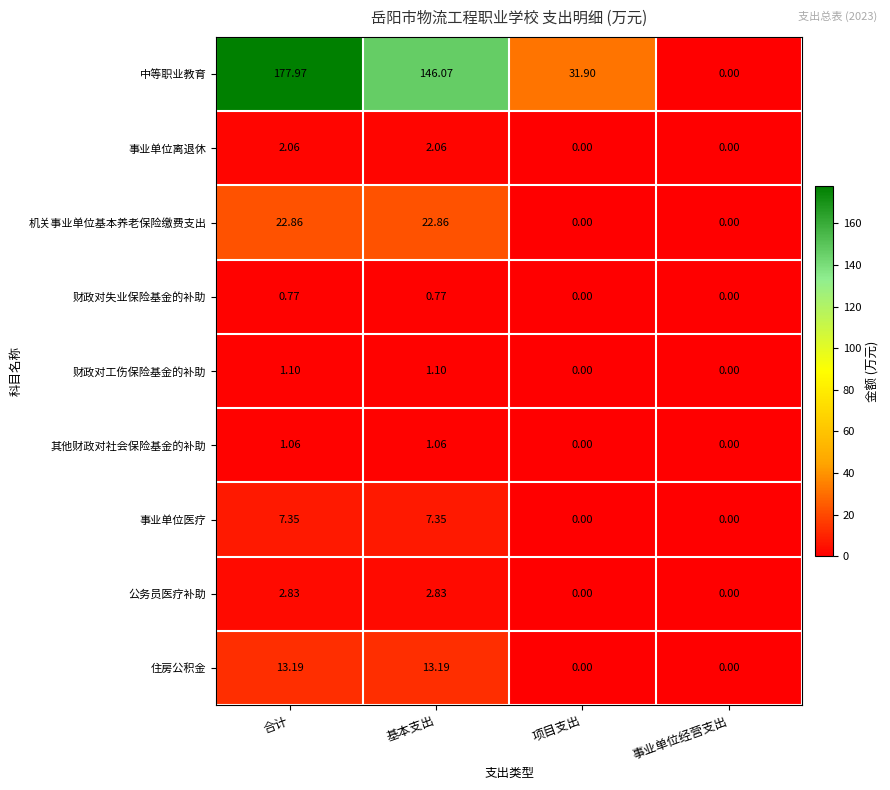

At 合计, list the series in order from smallest to largest.

财政对失业保险基金的补助, 其他财政对社会保险基金的补助, 财政对工伤保险基金的补助, 事业单位离退休, 公务员医疗补助, 事业单位医疗, 住房公积金, 机关事业单位基本养老保险缴费支出, 中等职业教育